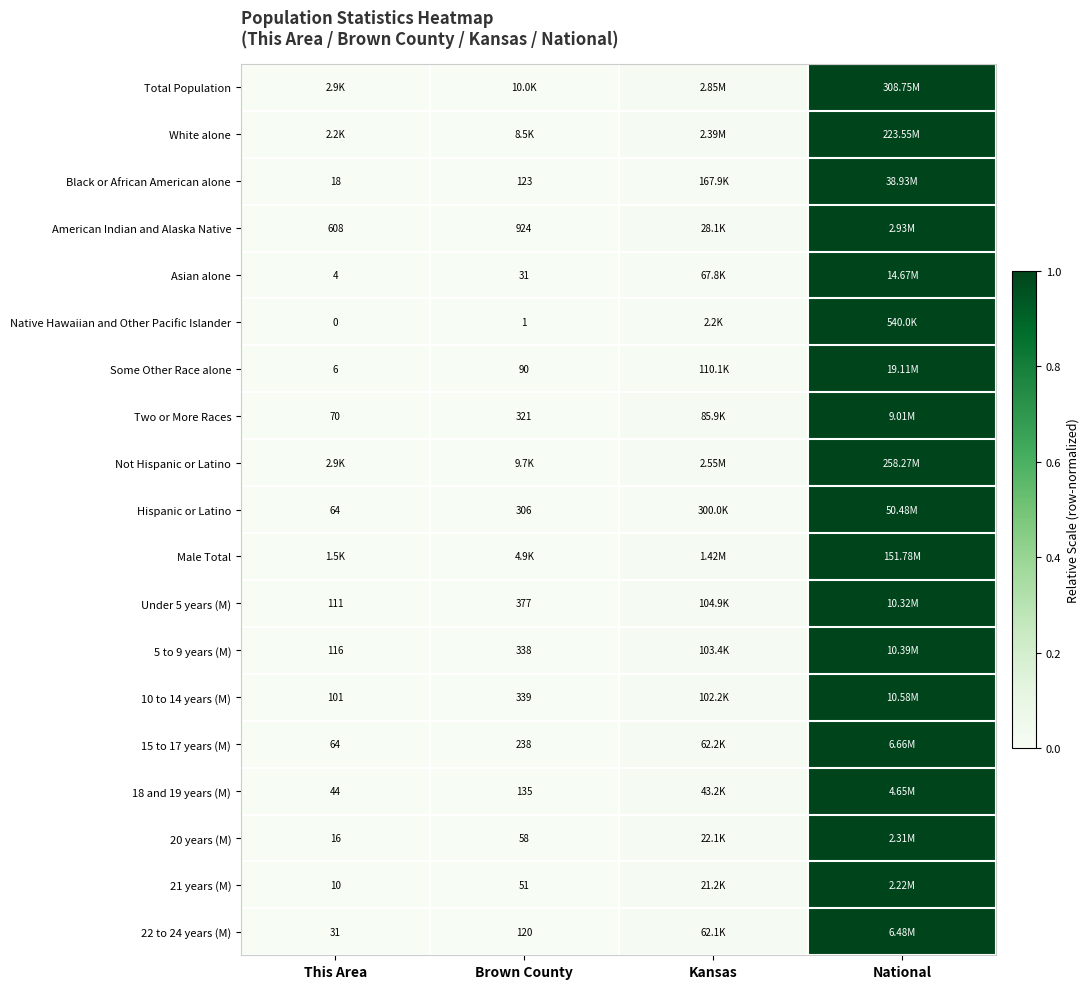

Is the value of Native Hawaiian and Other Pacific Islander at This Area greater than the value of 10 to 14 years (M) at Brown County?

No